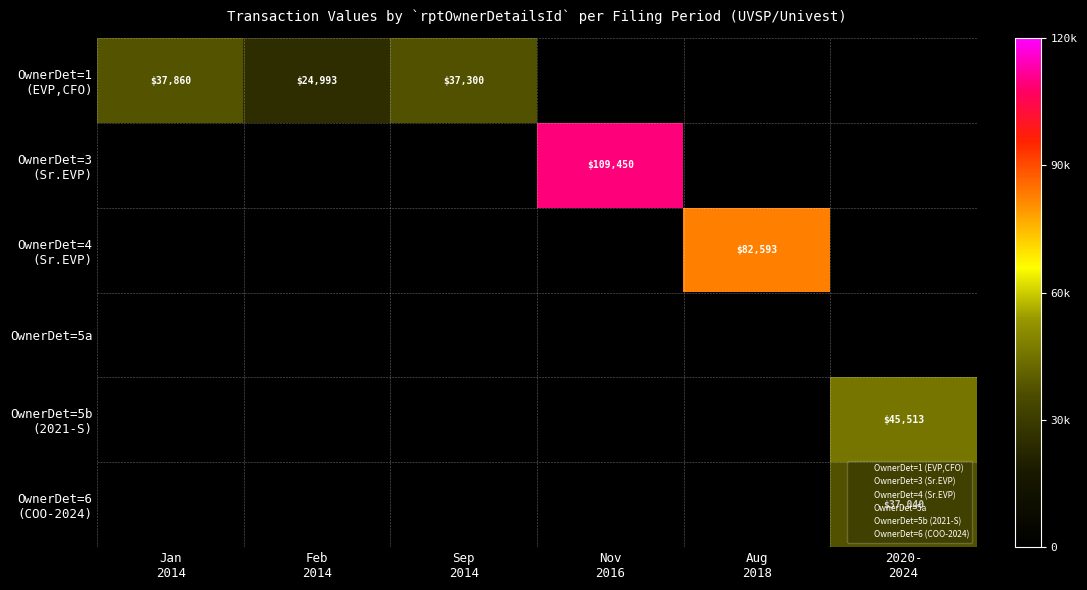

How many categories are shown in the chart?

6